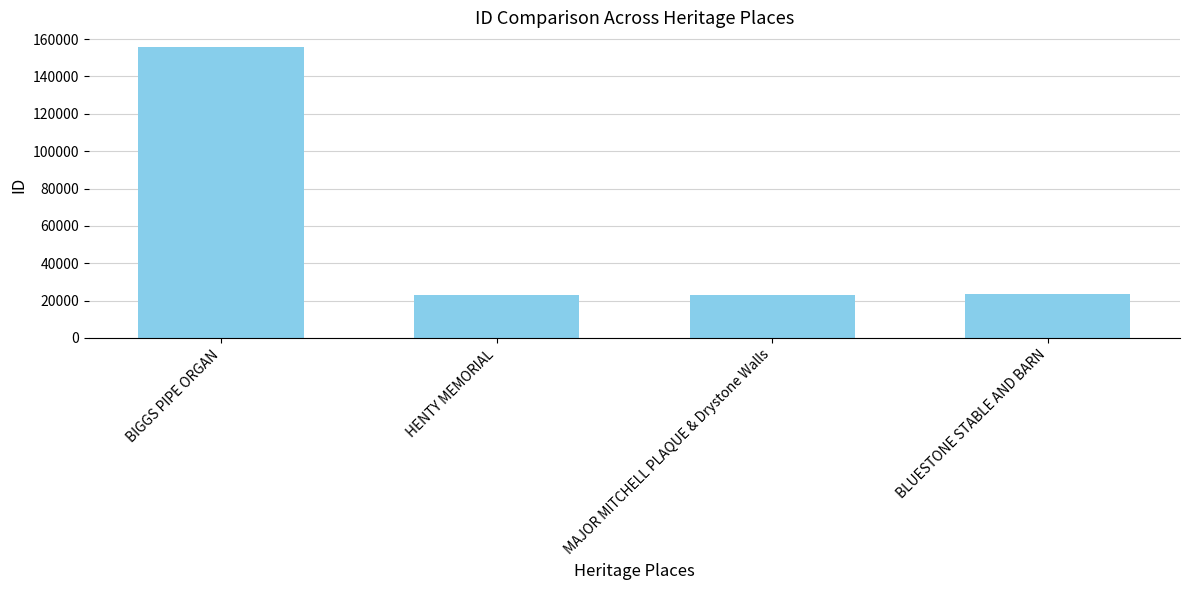

What is the sum of the values at BIGGS PIPE ORGAN and HENTY MEMORIAL?

178965